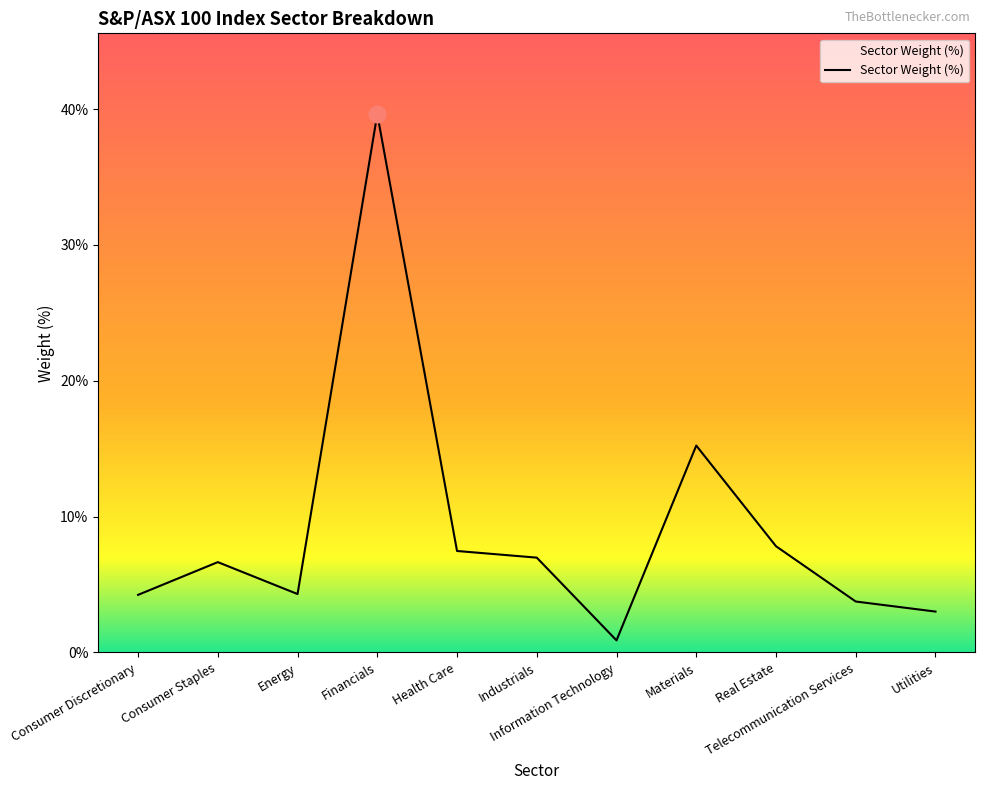

The value at Consumer Staples is 6.7. True or false?

True